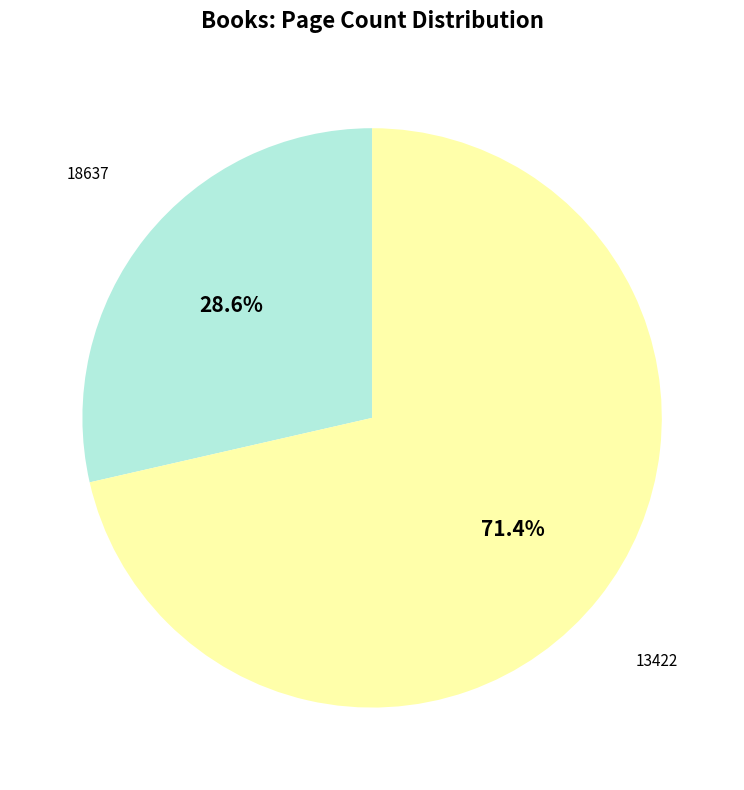

How many slices are in this pie chart?

2